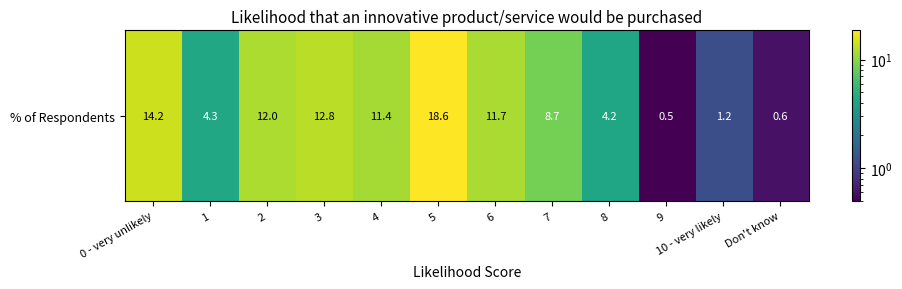

What is the difference between the values at 8 and 7?

4.5